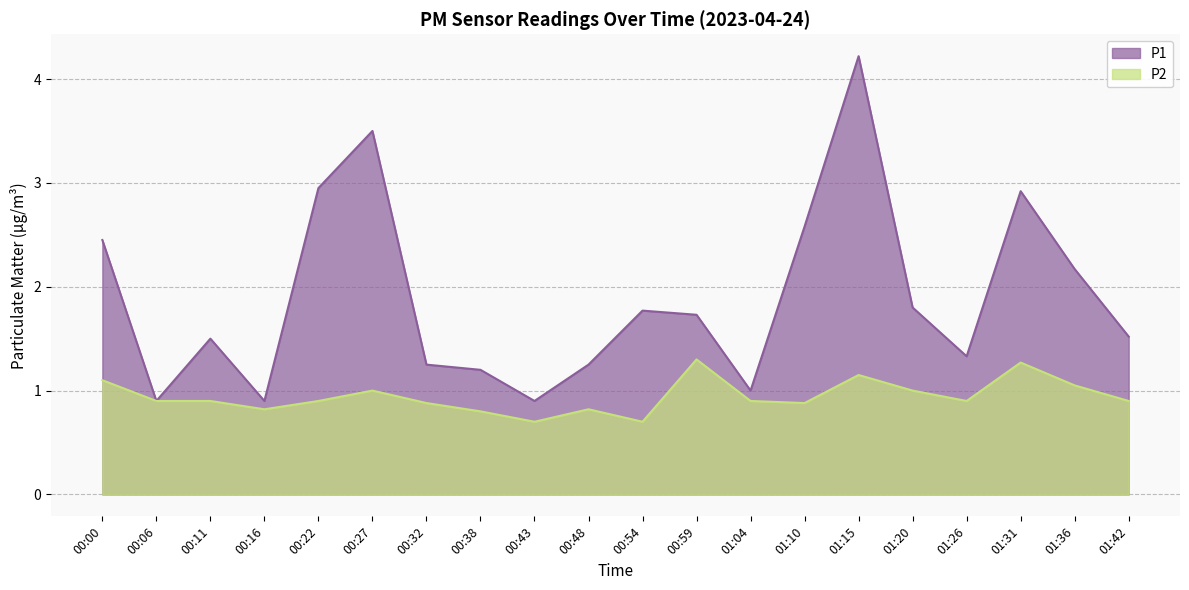

Count the number of data series in this chart.

2